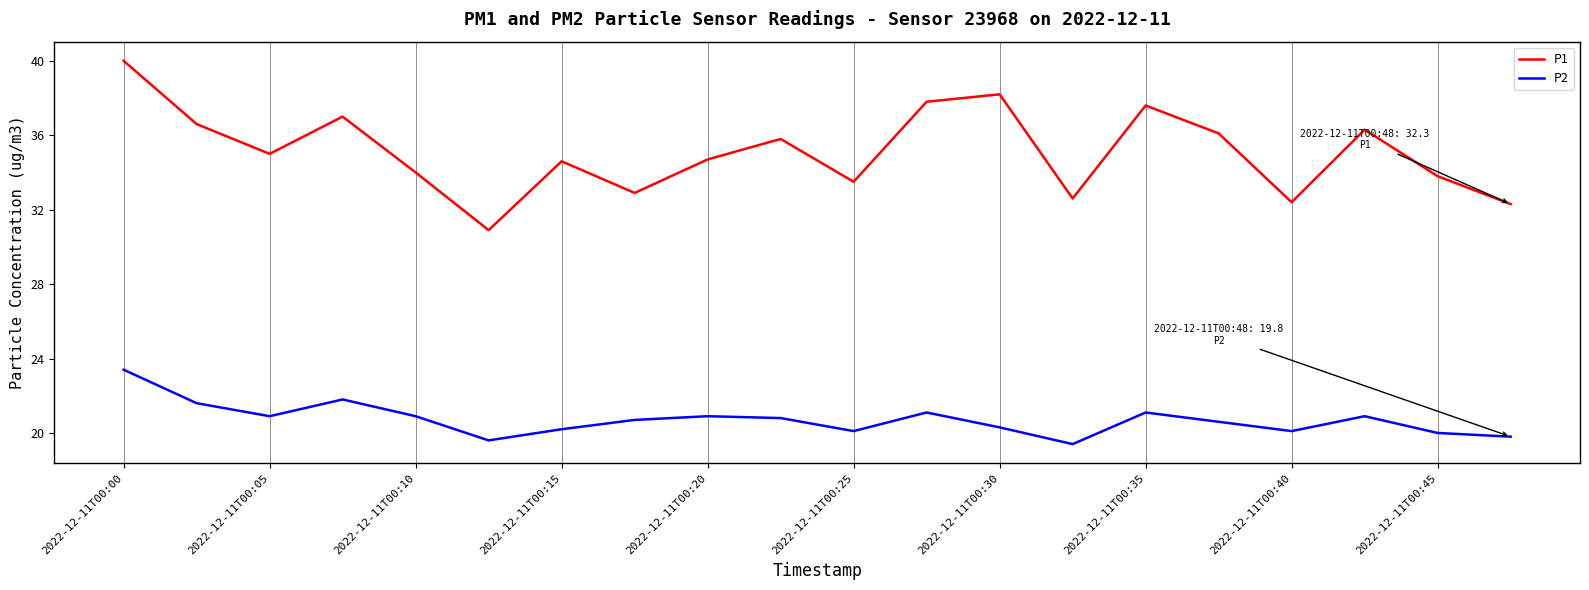

What is the average value of the P1 series?

35.1